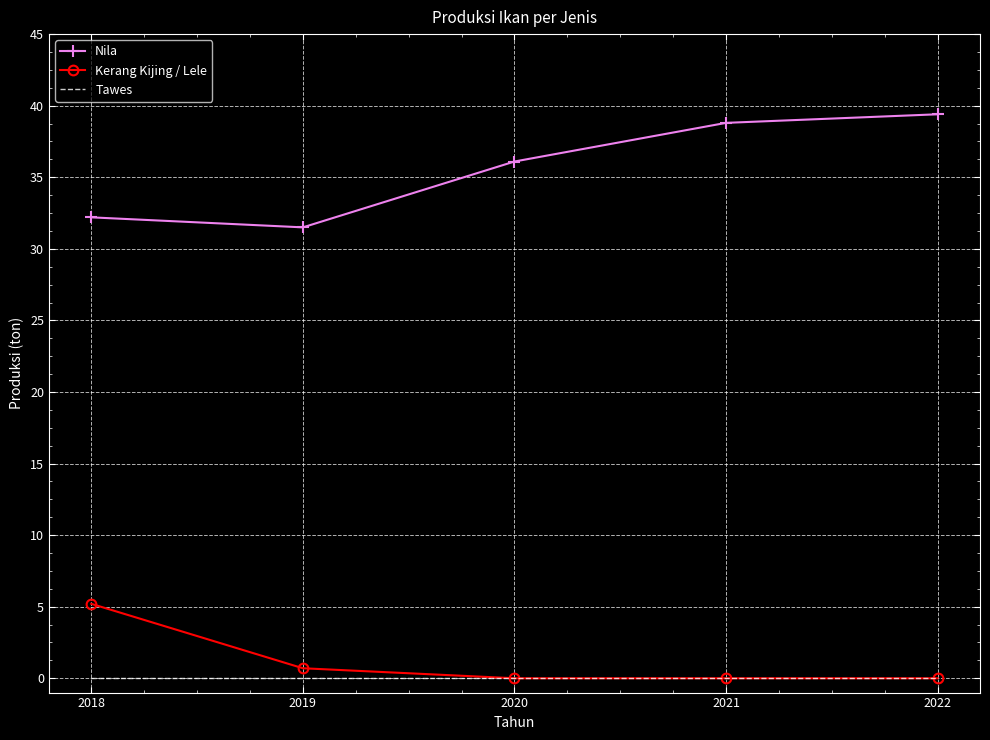

True or false: Nila and Tawes cross at least once.

False